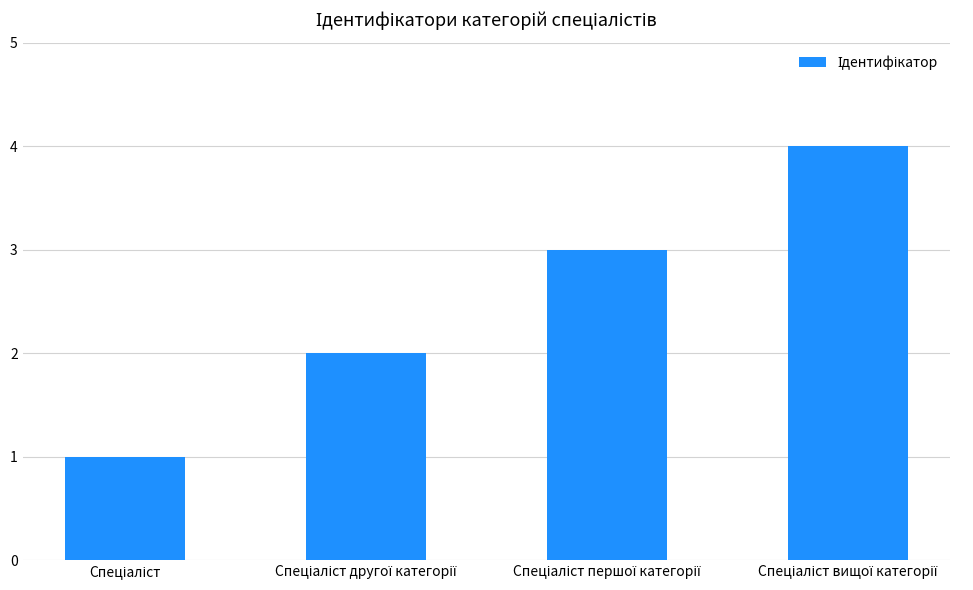

What is the greatest value displayed?

4